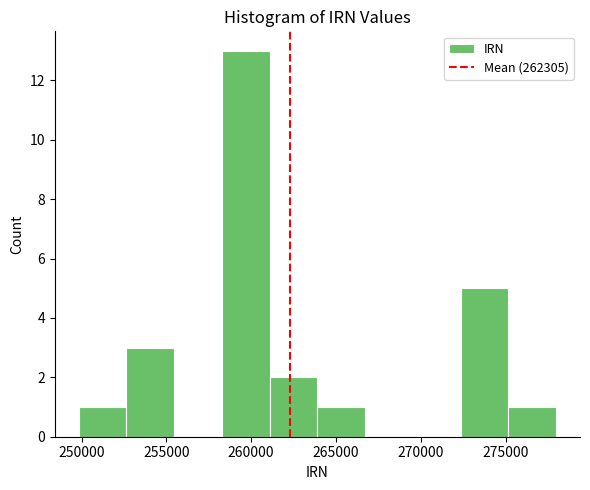

Over which range of the x-axis is the bar tallest?

258500 to 261000